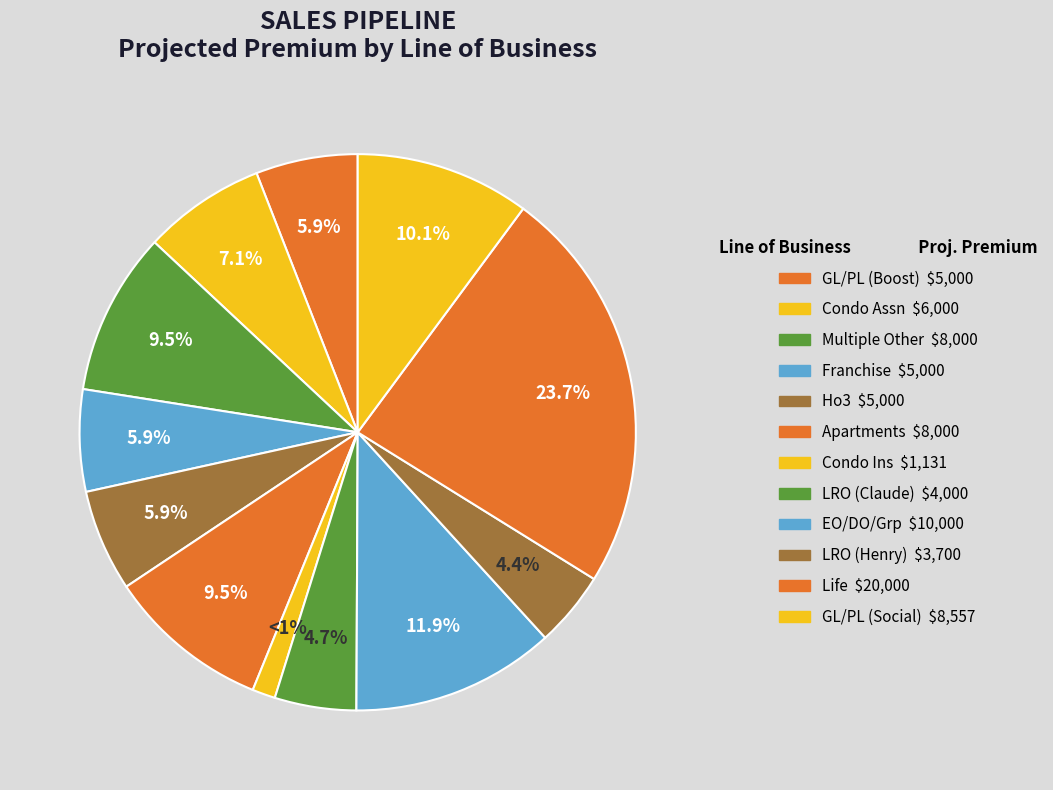

What is the smallest slice in the pie chart?

Condo Ins